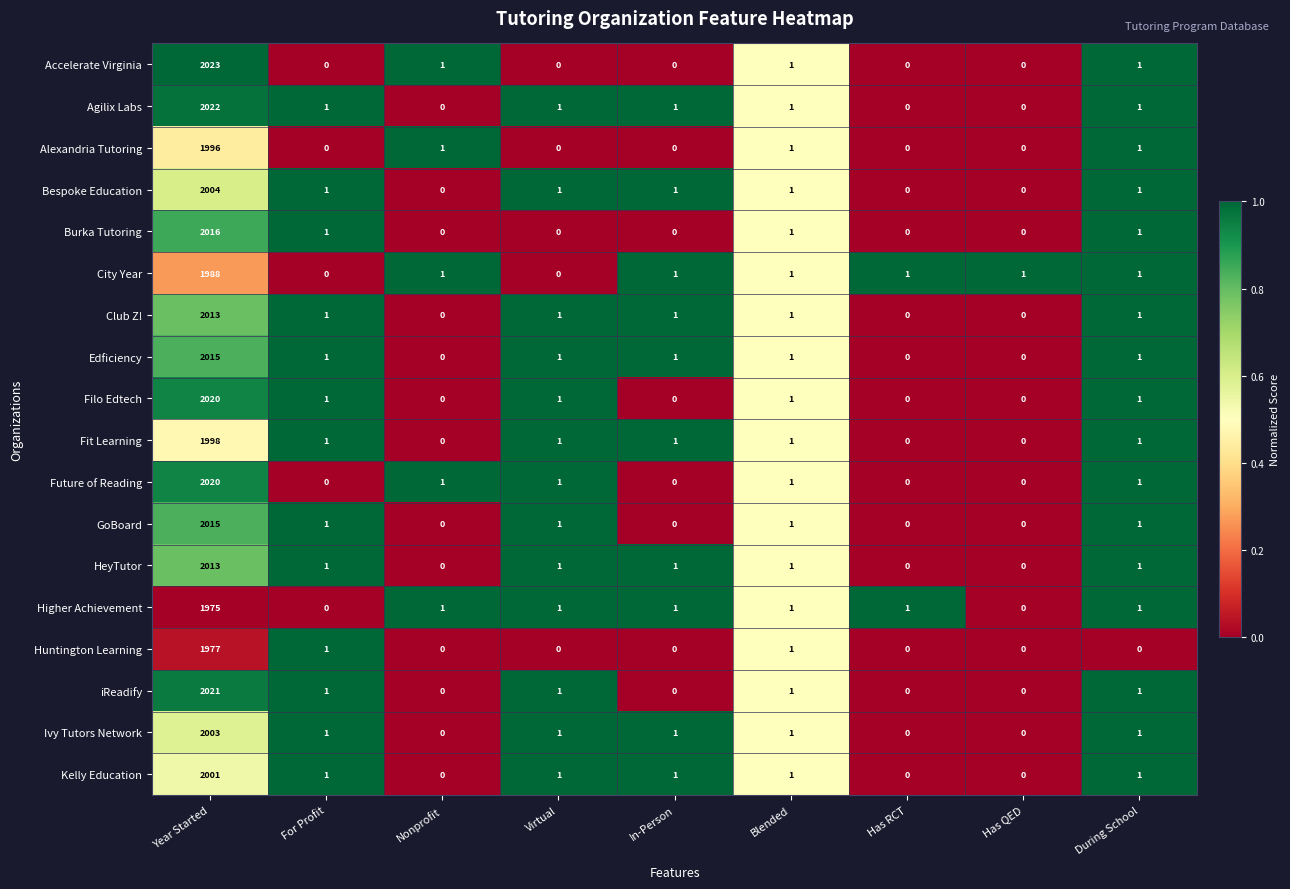

Is it true that Ivy Tutors Network equals 1 at During School?

True